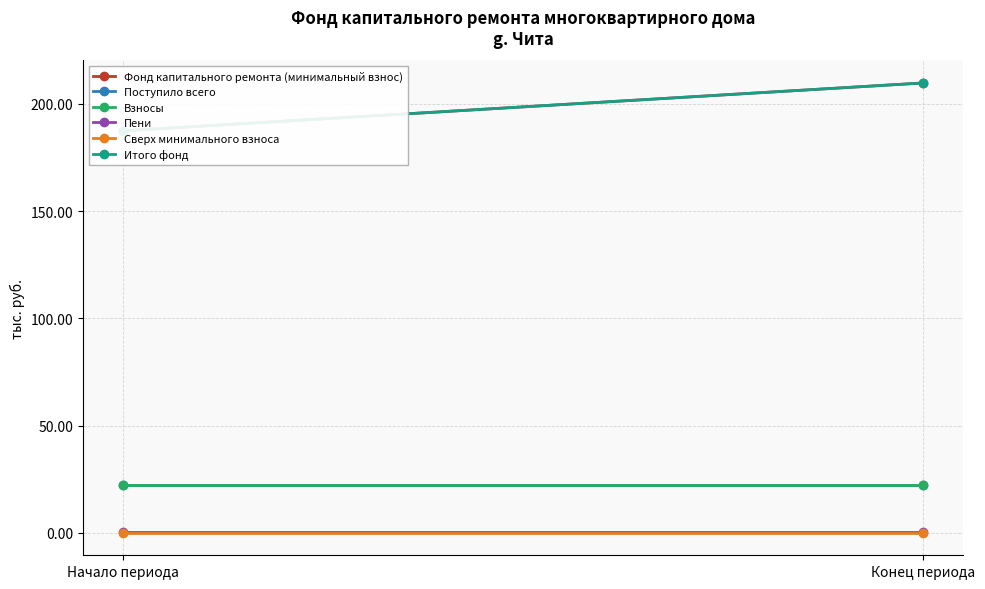

How many lines are shown in the chart?

6